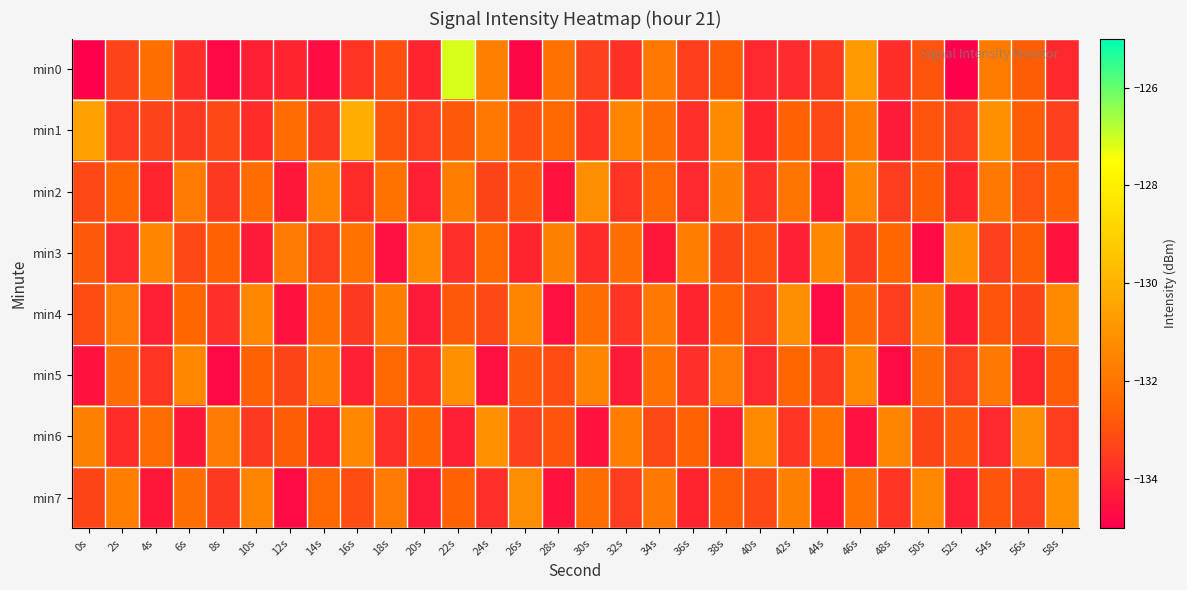

At which category is the sum across all series the highest?

22s